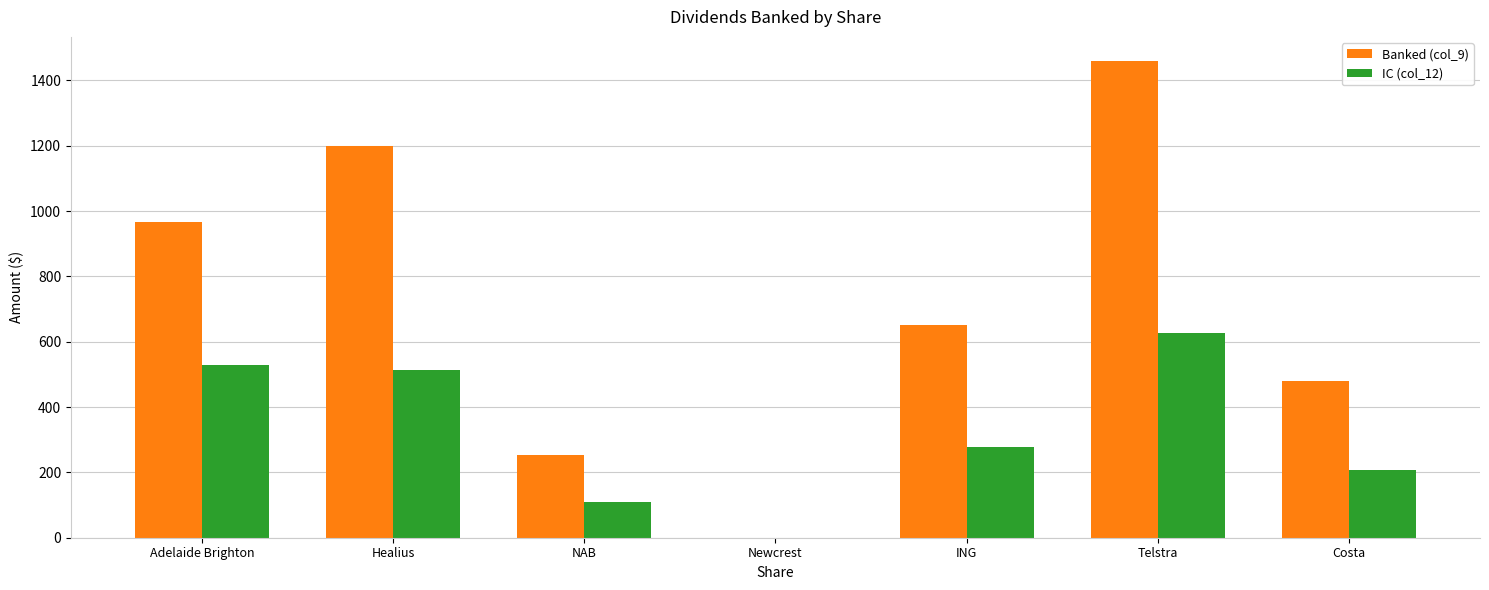

What is the sum of all IC (col_12) values?

2260.8